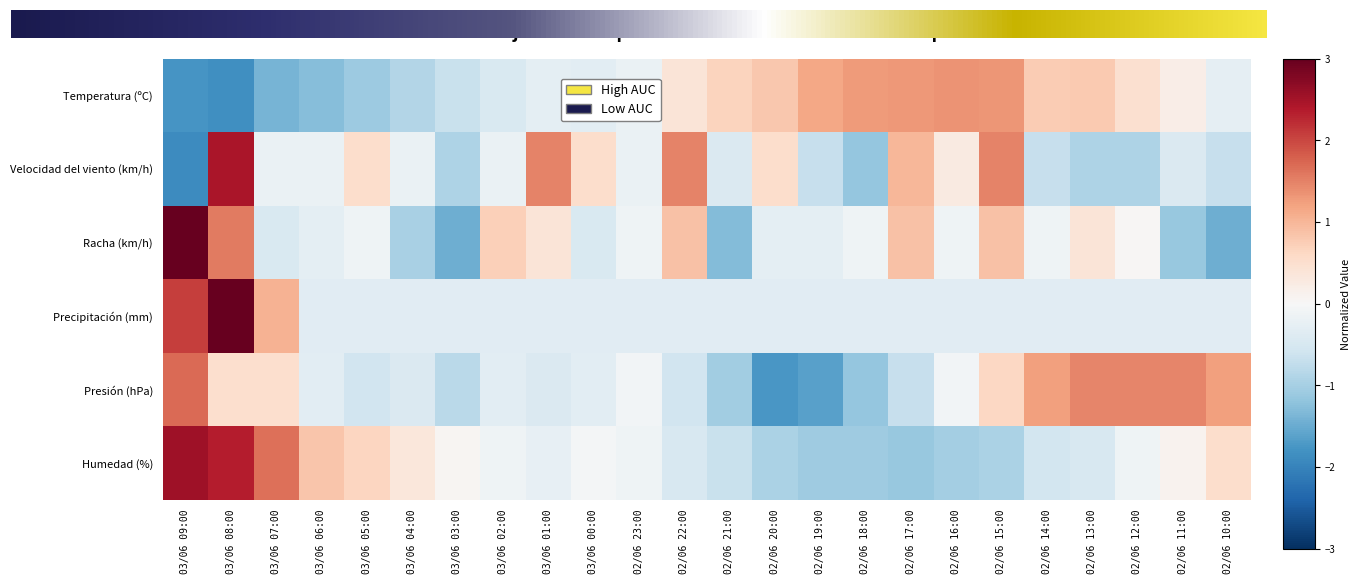

Reading left to right, list all the values displayed in this chart.

Temperatura (ºC): 03/06 09:00=-1.8	03/06 08:00=-1.8	03/06 07:00=-1.4	03/06 06:00=-1.3	03/06 05:00=-1.1	03/06 04:00=-0.9	03/06 03:00=-0.7	03/06 02:00=-0.5	03/06 01:00=-0.3	03/06 00:00=-0.3	02/06 23:00=-0.2	02/06 22:00=0.4	02/06 21:00=0.7	02/06 20:00=0.8	02/06 19:00=1.2	02/06 18:00=1.3	02/06 17:00=1.3	02/06 16:00=1.4	02/06 15:00=1.3	02/06 14:00=0.8	02/06 13:00=0.8	02/06 12:00=0.5	02/06 11:00=0.2	02/06 10:00=-0.3
Velocidad del viento (km/h): 03/06 09:00=-1.9	03/06 08:00=2.4	03/06 07:00=-0.2	03/06 06:00=-0.2	03/06 05:00=0.5	03/06 04:00=-0.2	03/06 03:00=-0.9	03/06 02:00=-0.2	03/06 01:00=1.5	03/06 00:00=0.5	02/06 23:00=-0.2	02/06 22:00=1.5	02/06 21:00=-0.4	02/06 20:00=0.5	02/06 19:00=-0.7	02/06 18:00=-1.2	02/06 17:00=1.0	02/06 16:00=0.3	02/06 15:00=1.5	02/06 14:00=-0.7	02/06 13:00=-0.9	02/06 12:00=-0.9	02/06 11:00=-0.4	02/06 10:00=-0.7
Racha (km/h): 03/06 09:00=3.1	03/06 08:00=1.6	03/06 07:00=-0.5	03/06 06:00=-0.3	03/06 05:00=-0.1	03/06 04:00=-1.0	03/06 03:00=-1.5	03/06 02:00=0.7	03/06 01:00=0.4	03/06 00:00=-0.5	02/06 23:00=-0.1	02/06 22:00=0.9	02/06 21:00=-1.3	02/06 20:00=-0.3	02/06 19:00=-0.3	02/06 18:00=-0.1	02/06 17:00=0.9	02/06 16:00=-0.1	02/06 15:00=0.9	02/06 14:00=-0.1	02/06 13:00=0.4	02/06 12:00=0.0	02/06 11:00=-1.1	02/06 10:00=-1.5
Precipitación (mm): 03/06 09:00=2.1	03/06 08:00=4.0	03/06 07:00=1.0	03/06 06:00=-0.3	03/06 05:00=-0.3	03/06 04:00=-0.3	03/06 03:00=-0.3	03/06 02:00=-0.3	03/06 01:00=-0.3	03/06 00:00=-0.3	02/06 23:00=-0.3	02/06 22:00=-0.3	02/06 21:00=-0.3	02/06 20:00=-0.3	02/06 19:00=-0.3	02/06 18:00=-0.3	02/06 17:00=-0.3	02/06 16:00=-0.3	02/06 15:00=-0.3	02/06 14:00=-0.3	02/06 13:00=-0.3	02/06 12:00=-0.3	02/06 11:00=-0.3	02/06 10:00=-0.3
Presión (hPa): 03/06 09:00=1.7	03/06 08:00=0.5	03/06 07:00=0.5	03/06 06:00=-0.3	03/06 05:00=-0.6	03/06 04:00=-0.4	03/06 03:00=-0.8	03/06 02:00=-0.3	03/06 01:00=-0.4	03/06 00:00=-0.3	02/06 23:00=-0.1	02/06 22:00=-0.6	02/06 21:00=-1.0	02/06 20:00=-1.8	02/06 19:00=-1.6	02/06 18:00=-1.2	02/06 17:00=-0.7	02/06 16:00=-0.1	02/06 15:00=0.6	02/06 14:00=1.2	02/06 13:00=1.5	02/06 12:00=1.5	02/06 11:00=1.5	02/06 10:00=1.2
Humedad (%): 03/06 09:00=2.5	03/06 08:00=2.4	03/06 07:00=1.7	03/06 06:00=0.8	03/06 05:00=0.6	03/06 04:00=0.3	03/06 03:00=0.1	03/06 02:00=-0.1	03/06 01:00=-0.2	03/06 00:00=-0.1	02/06 23:00=-0.1	02/06 22:00=-0.5	02/06 21:00=-0.7	02/06 20:00=-1.0	02/06 19:00=-1.1	02/06 18:00=-1.1	02/06 17:00=-1.1	02/06 16:00=-1.0	02/06 15:00=-1.0	02/06 14:00=-0.5	02/06 13:00=-0.5	02/06 12:00=-0.1	02/06 11:00=0.1	02/06 10:00=0.5